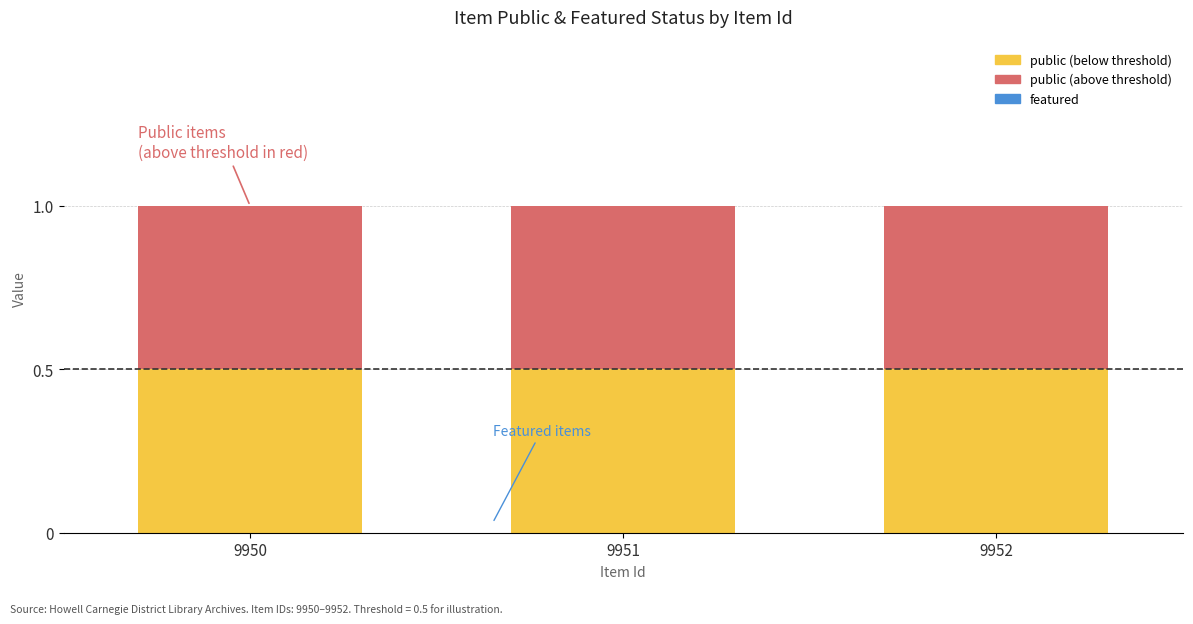

Where is public nearest to the value 1?

9950